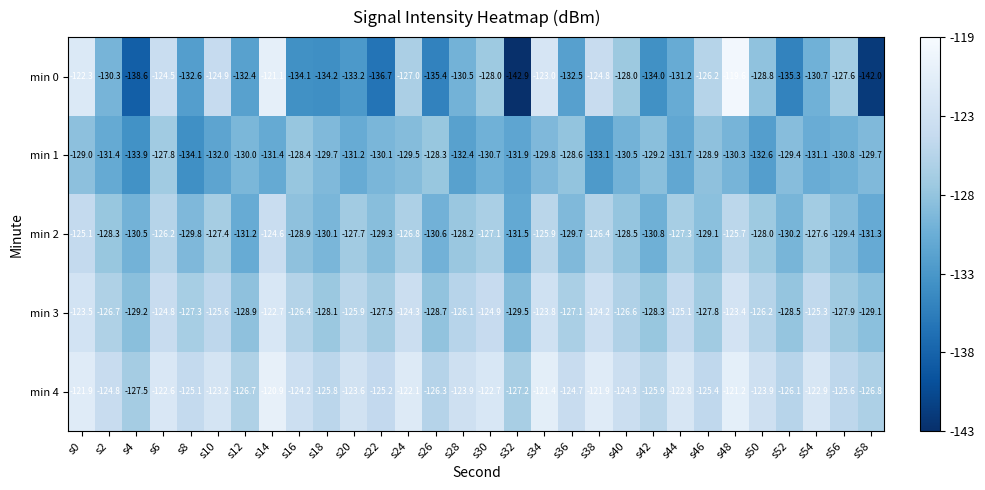

At which label does min 1 reach its peak?

s6